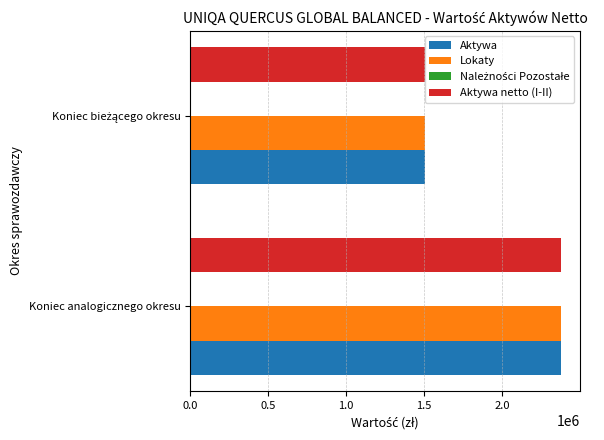

At which category does the chart reach its peak across all series?

Koniec analogicznego okresu